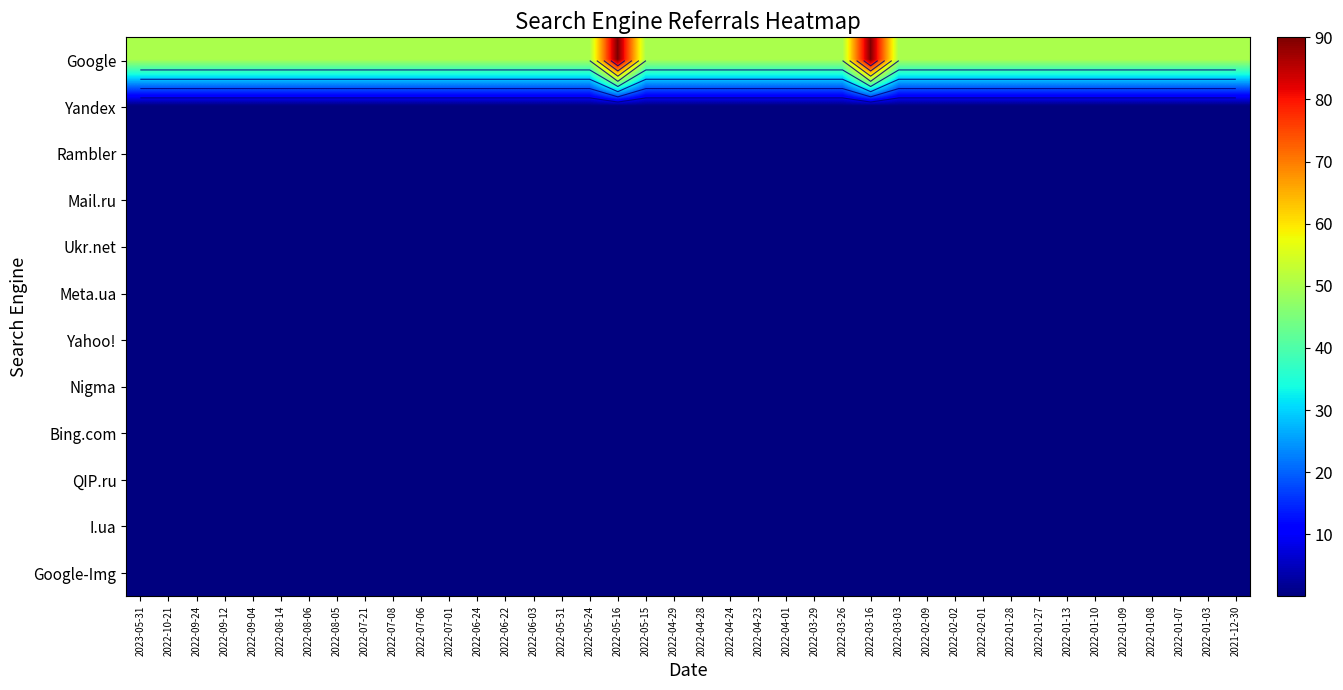

What is the greatest value displayed?

90.0